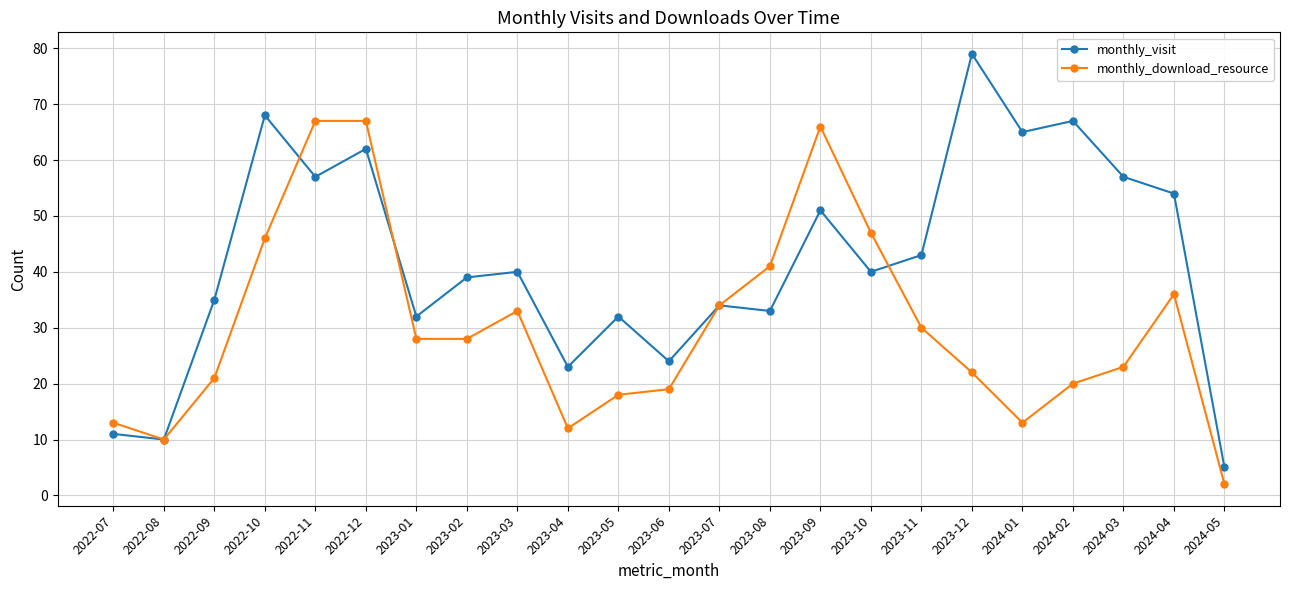

True or false: monthly_visit has a value of 38 at 2022-10.

False